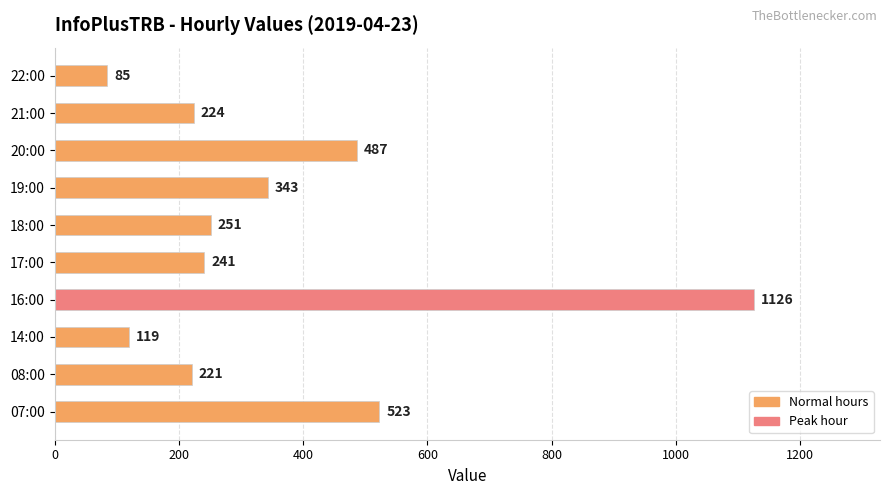

Which category has the highest value across all series?

16:00